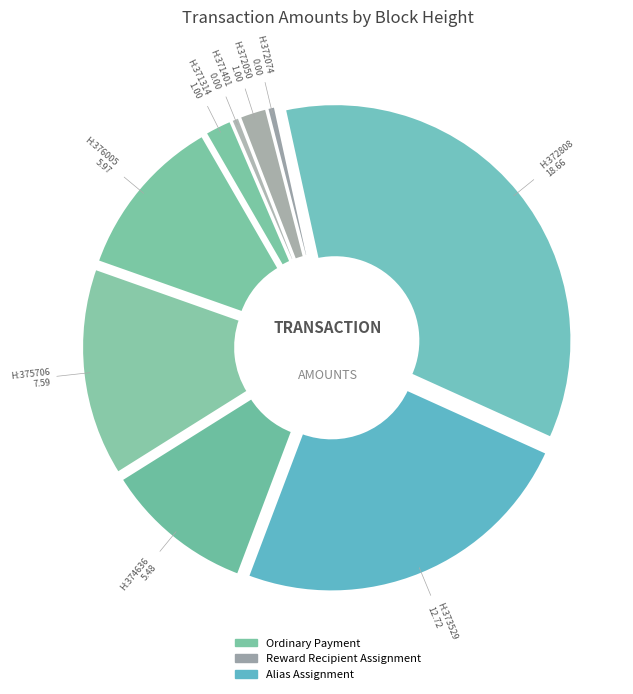

Which slice is the smallest?

372074